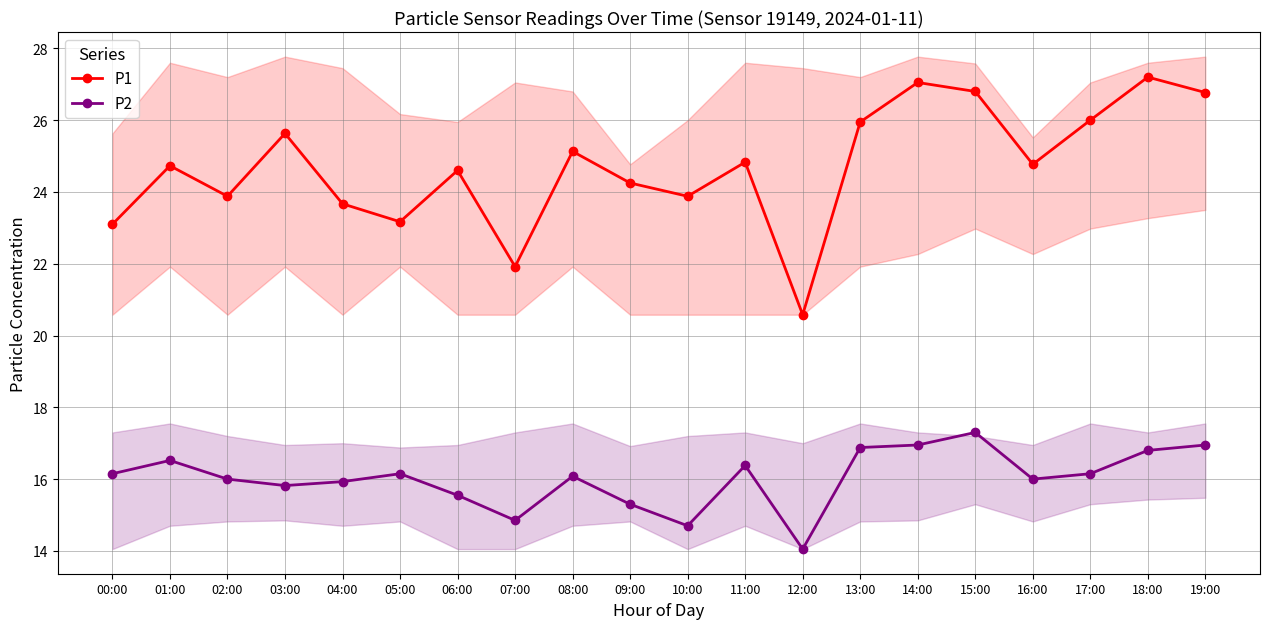

Which category has the lowest value in the P2 series?

12:00